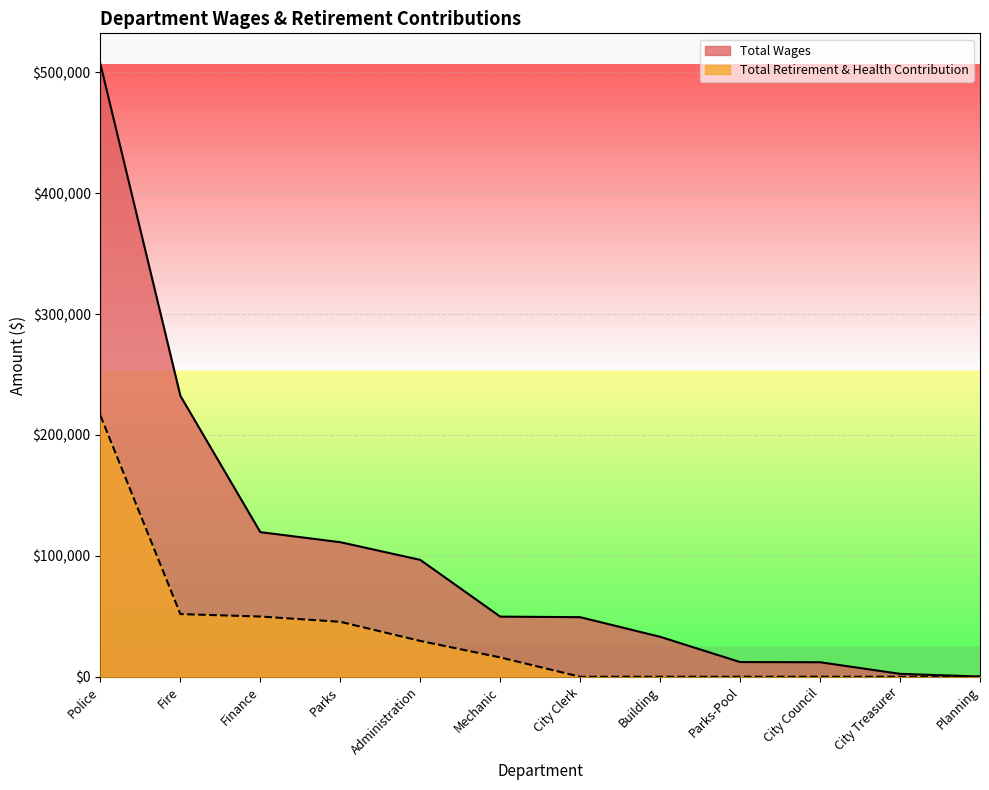

Where is Total Retirement & Health Contribution nearest to the value 108086?

Fire